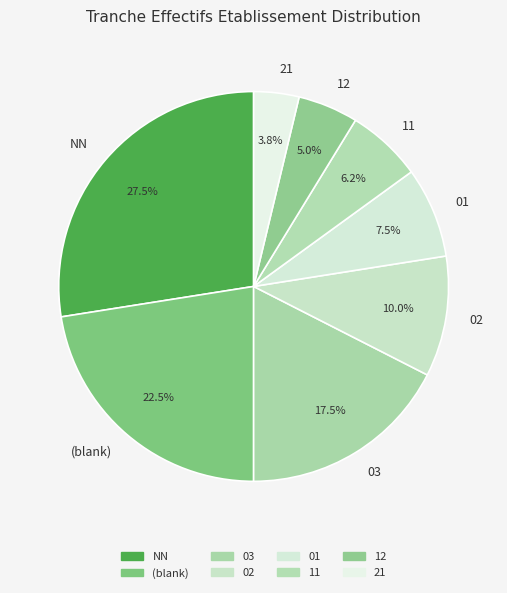

Rank the categories by value from highest to lowest.

NN, (blank), 03, 02, 01, 11, 12, 21